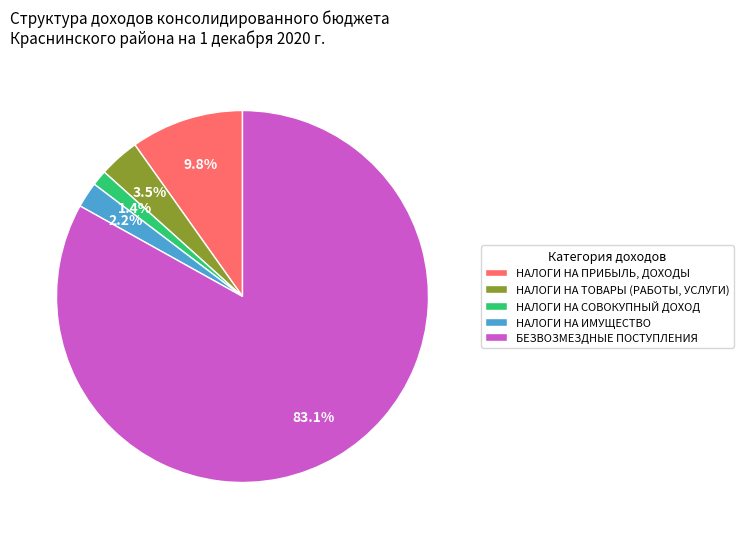

To the nearest percent, what portion does БЕЗВОЗМЕЗДНЫЕ ПОСТУПЛЕНИЯ represent?

83%